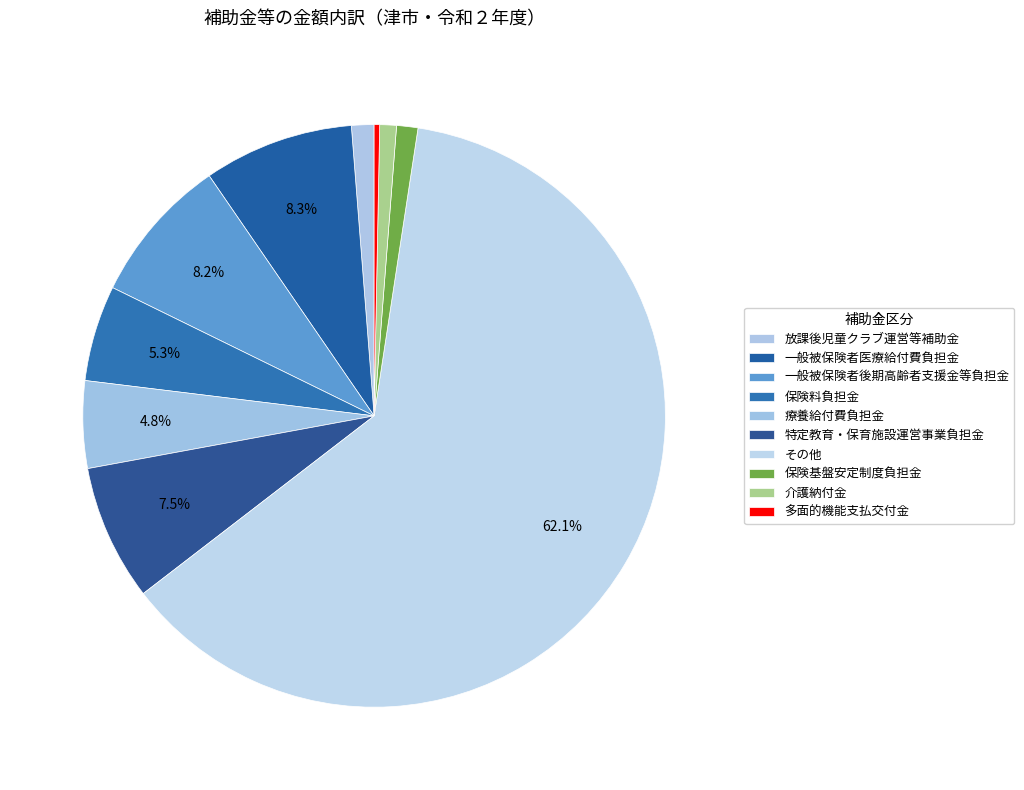

How many slices are in this pie chart?

10